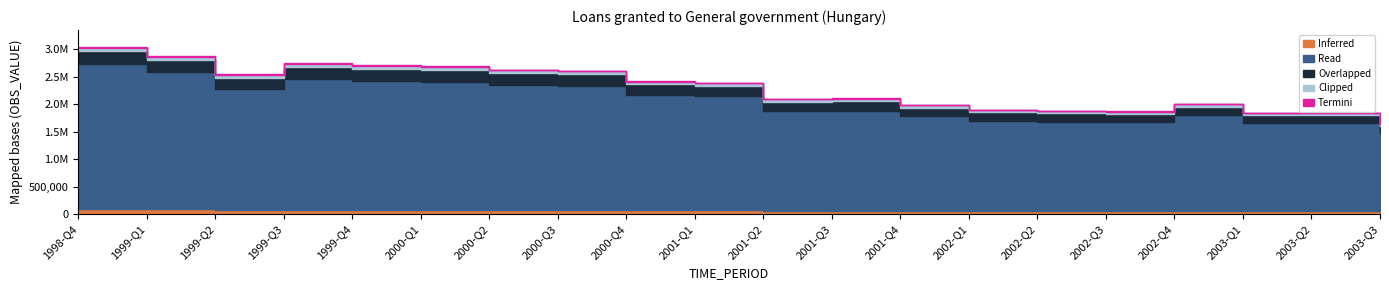

Reading left to right, extract all data points from this chart.

1998-Q4=3044380	1999-Q1=2880206	1999-Q2=2549342	1999-Q3=2747469	1999-Q4=2709571	2000-Q1=2688800	2000-Q2=2628911	2000-Q3=2613093	2000-Q4=2422851	2001-Q1=2394541	2001-Q2=2099478	2001-Q3=2105428	2001-Q4=1986951	2002-Q1=1899958	2002-Q2=1879967	2002-Q3=1869338	2002-Q4=2006952	2003-Q1=1848338	2003-Q2=1848534	2003-Q3=1642731